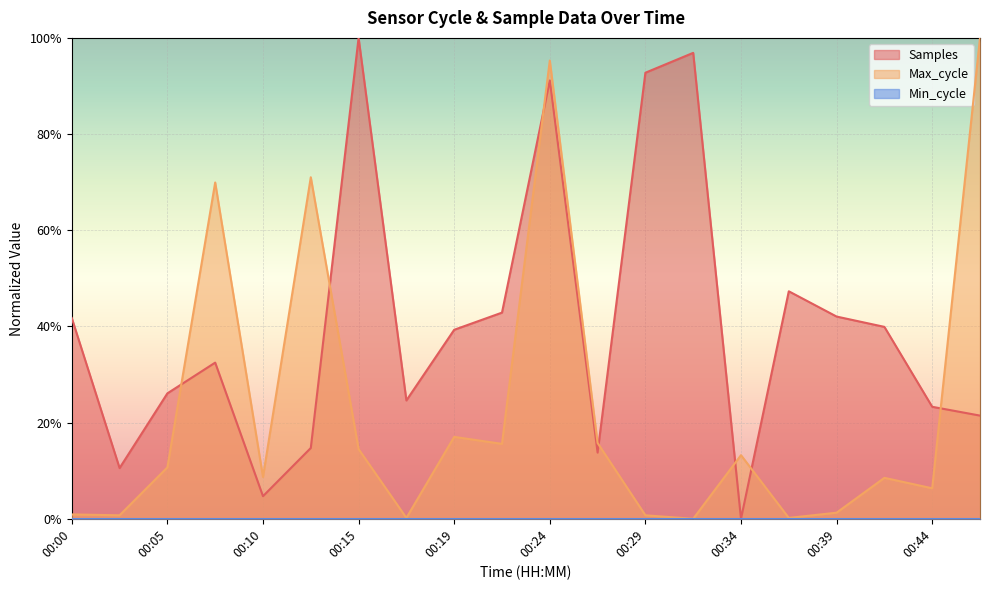

How many data points in Samples are above 0?

19